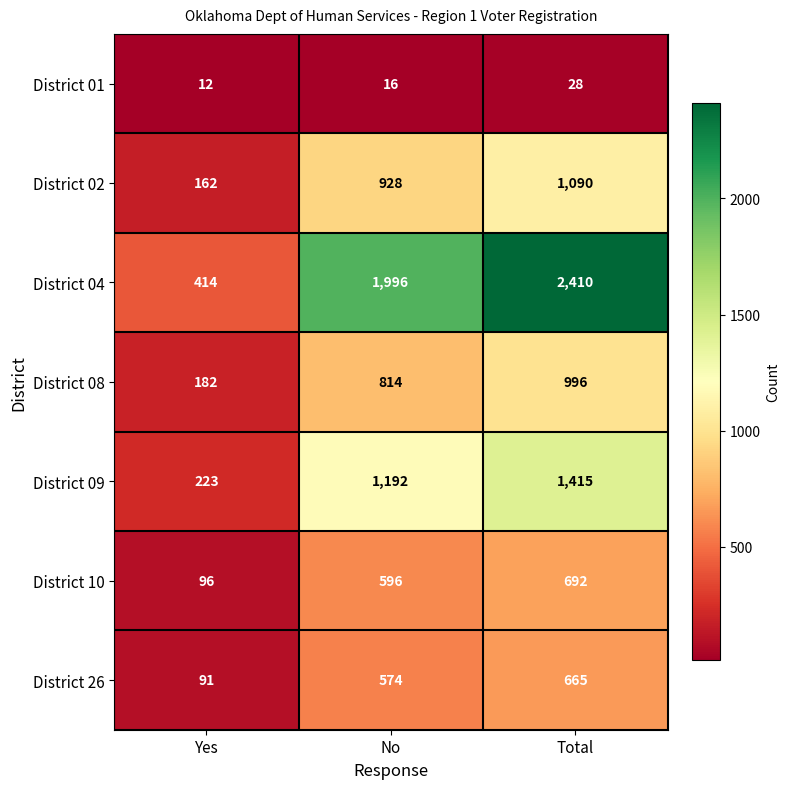

Which series has the widest spread of values?

District 04